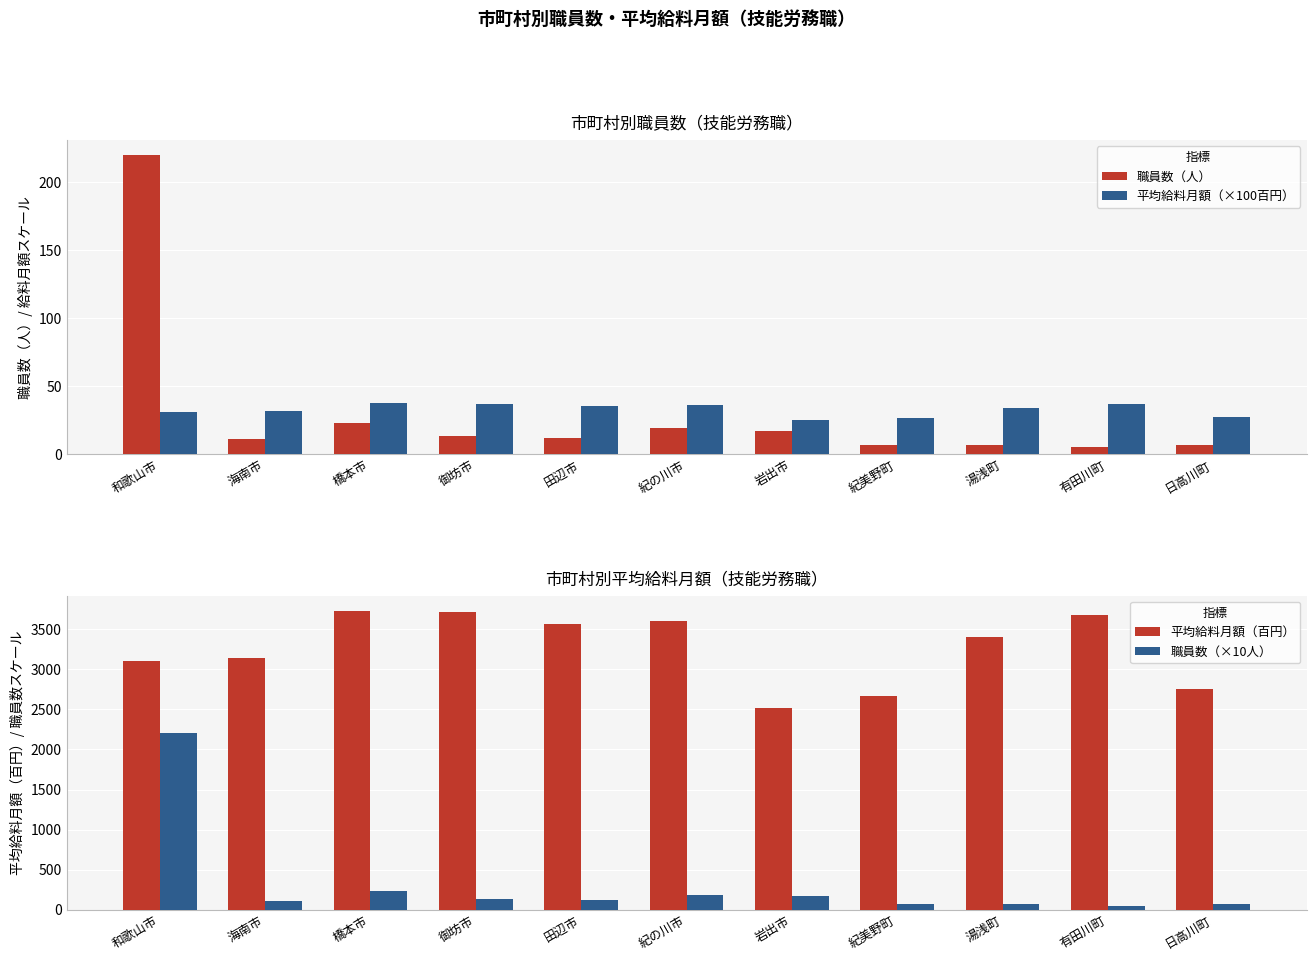

What is the greatest value displayed?

3730.0